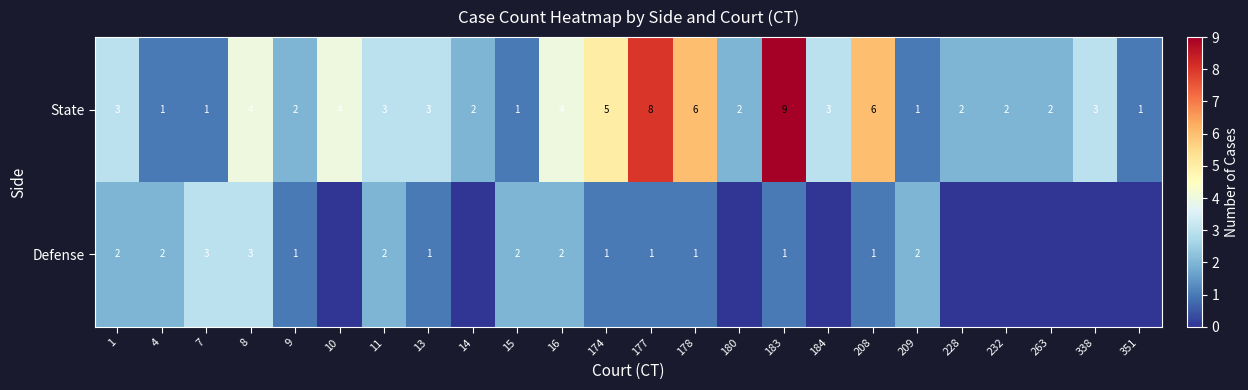

Which category has the highest value across all series?

183